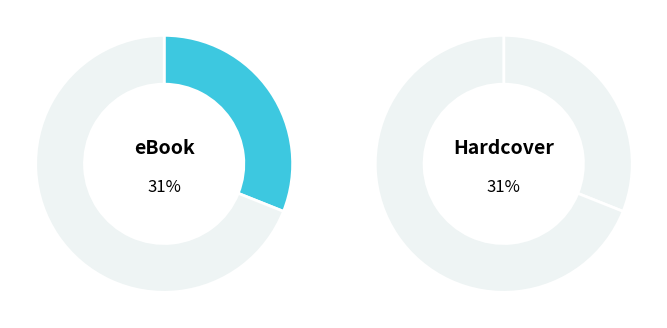

The Trade Paperback slice represents 29% of the pie. True or false?

False